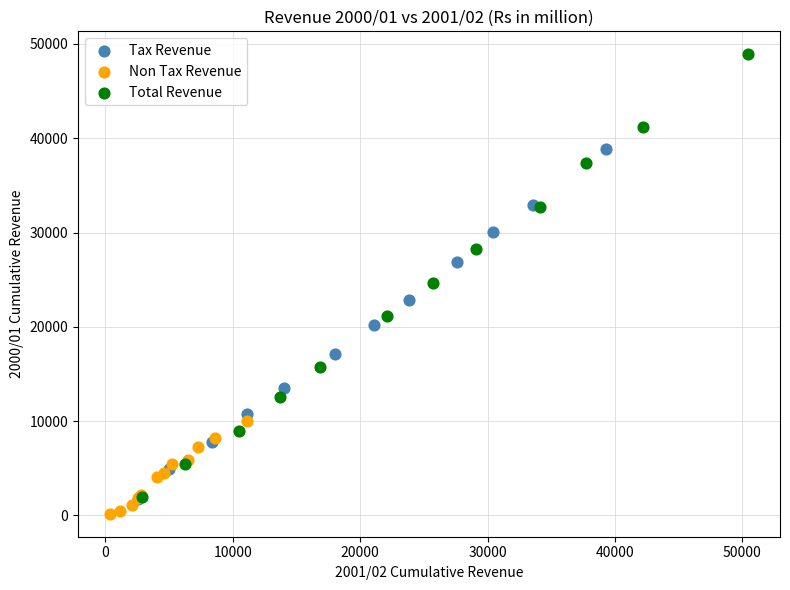

Which series contains the highest Y value?

Total Revenue